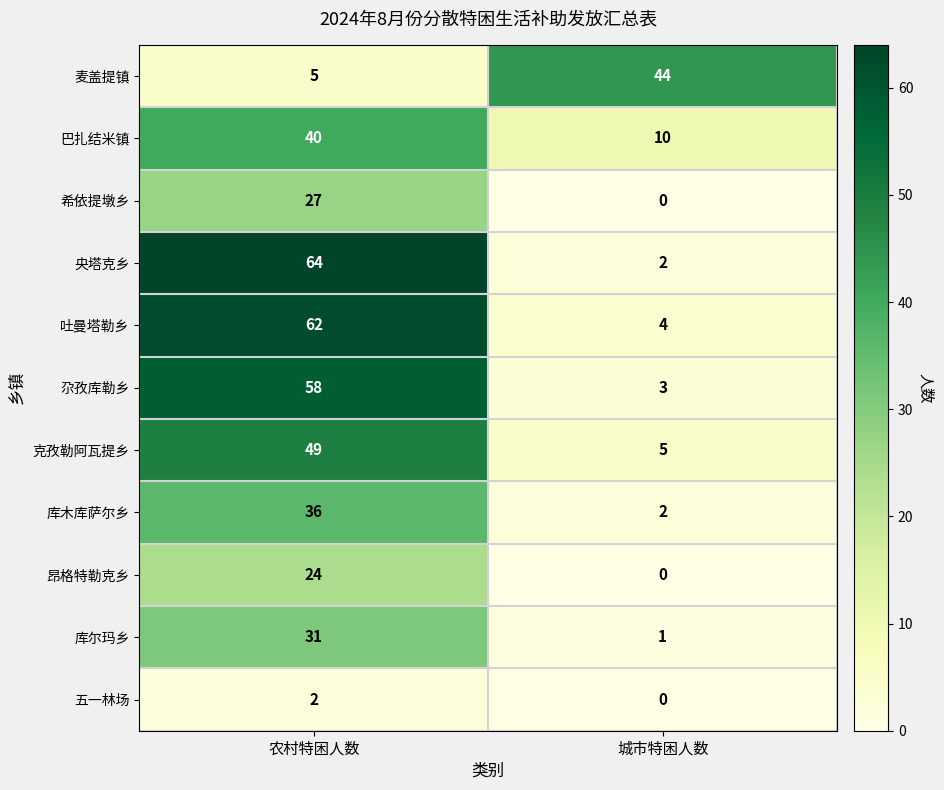

What is the sum of the 希依提墩乡 values at 农村特困人数 and 城市特困人数?

27